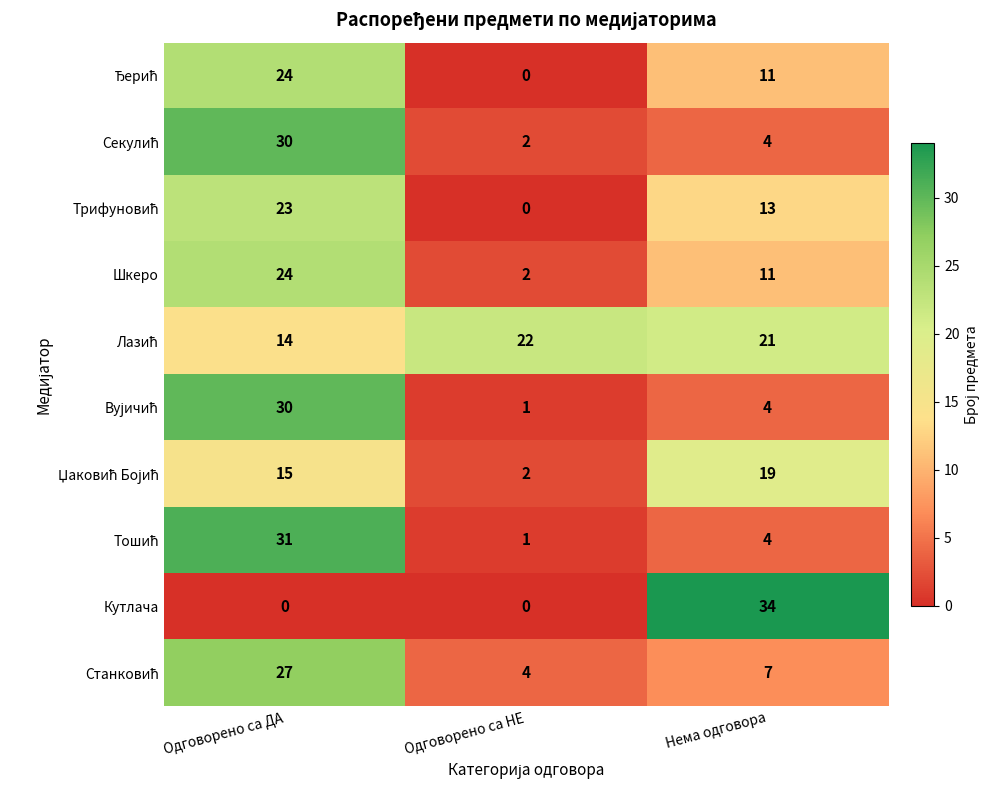

What is the sum of the Шкеро values at Одговорено са ДА and Одговорено са НЕ?

26